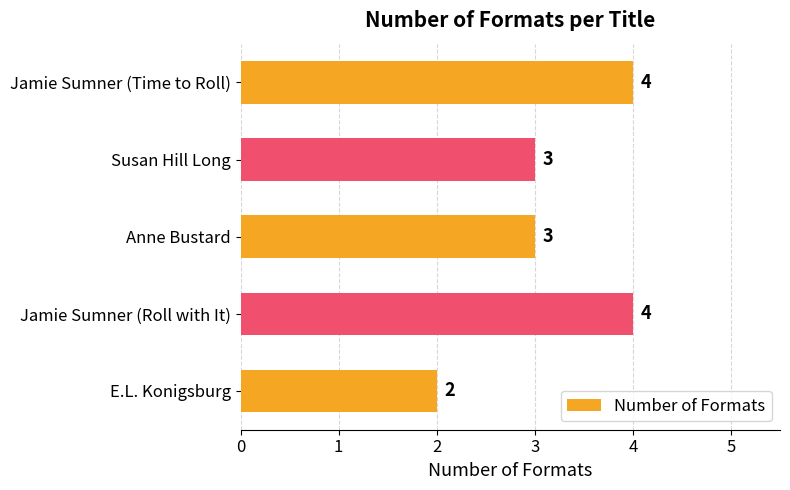

Count the values in the range 3 to 4.

4